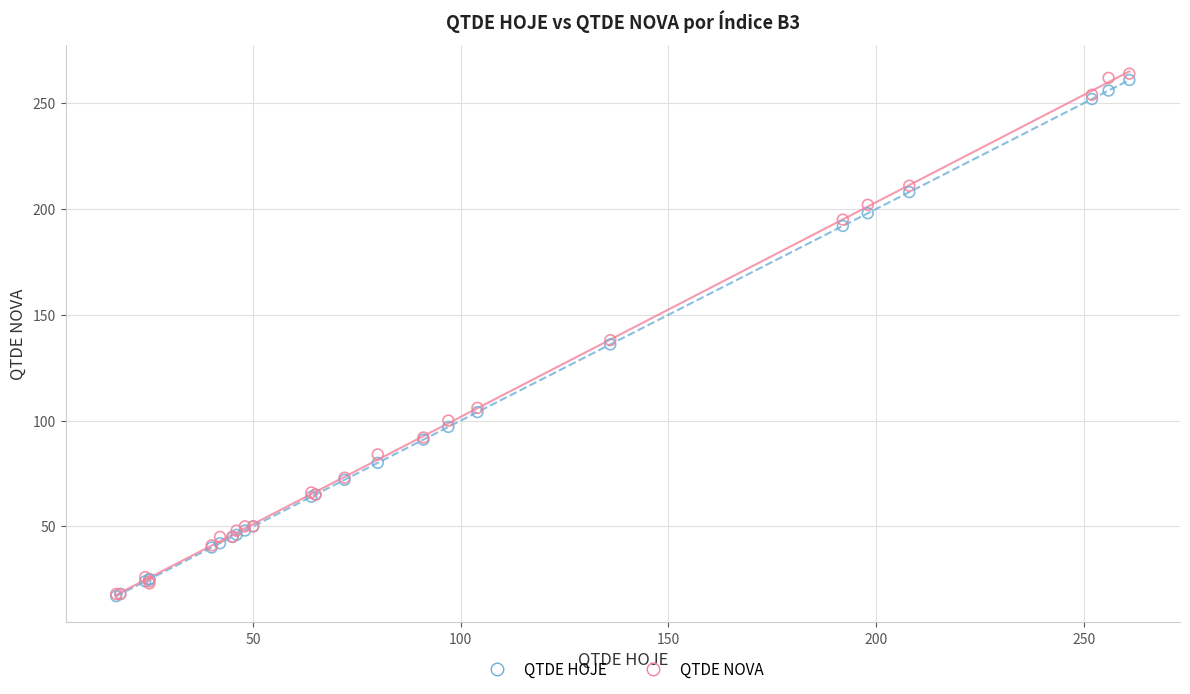

What are all the series names shown in the legend?

QTDE HOJE, QTDE NOVA